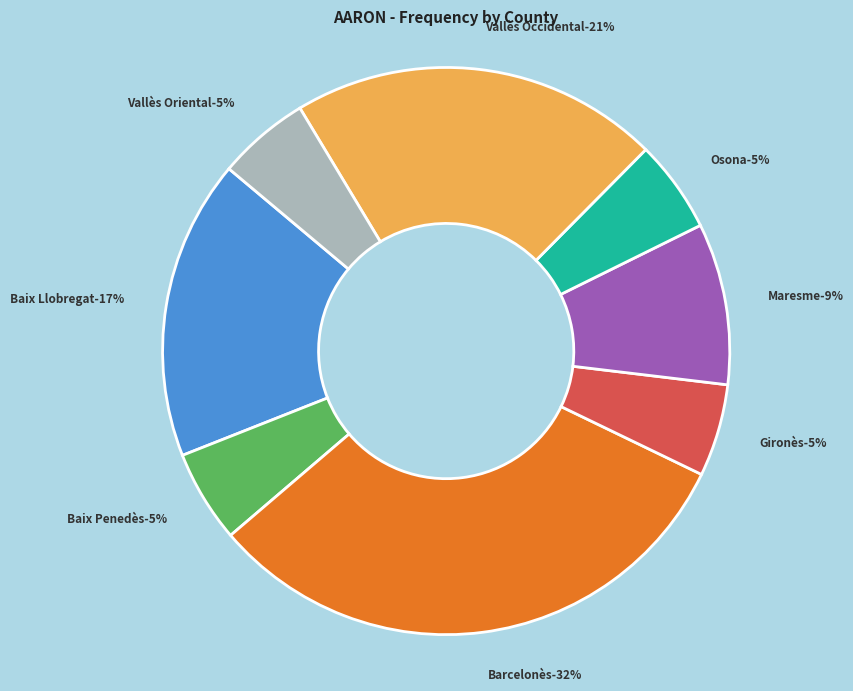

To the nearest percent, what percentage of the pie is Osona?

5%